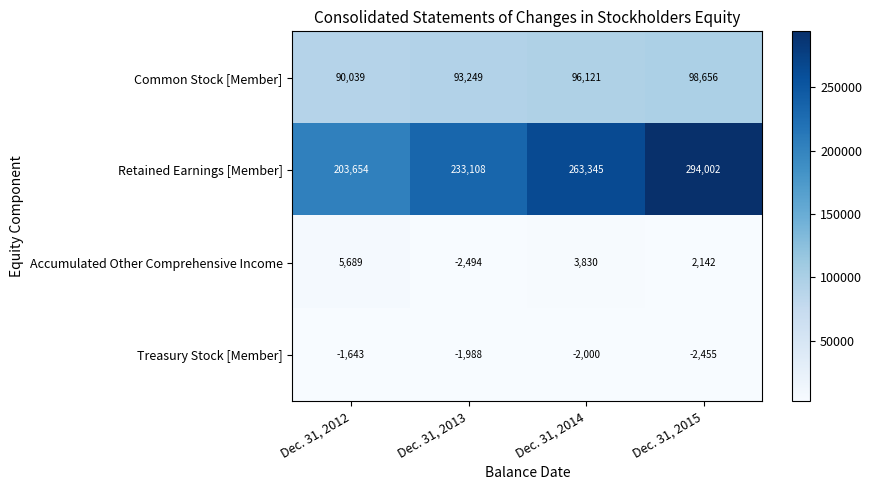

Read the Common Stock [Member] value at Dec. 31, 2013, to the nearest 100.

93200